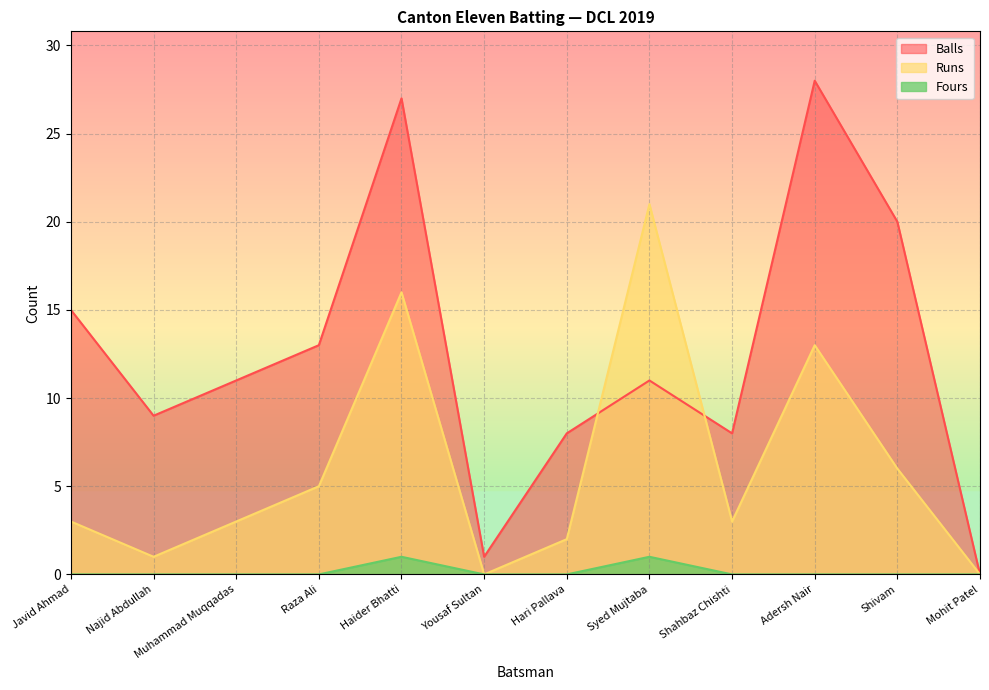

What is the total value across all series at Najid Abdullah?

10